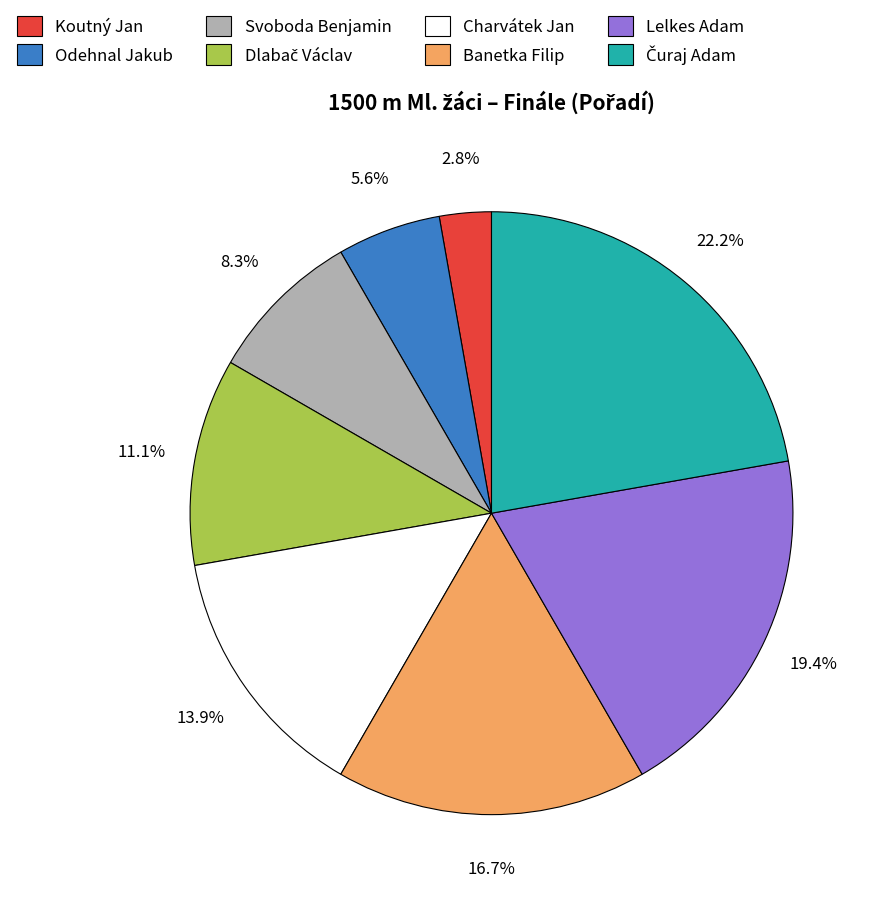

To the nearest percent, what is the average slice percentage?

12%